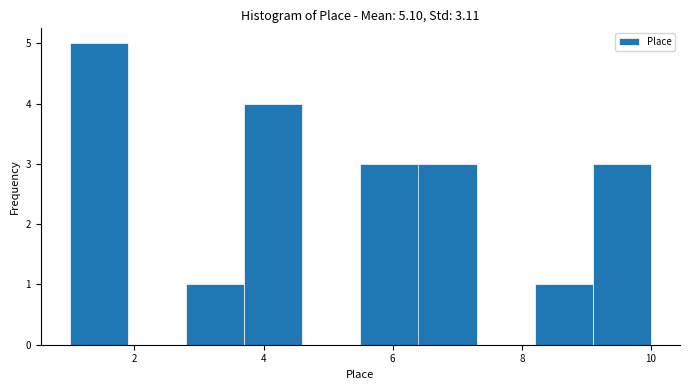

Over which range of the x-axis is the bar tallest?

1.0 to 1.9